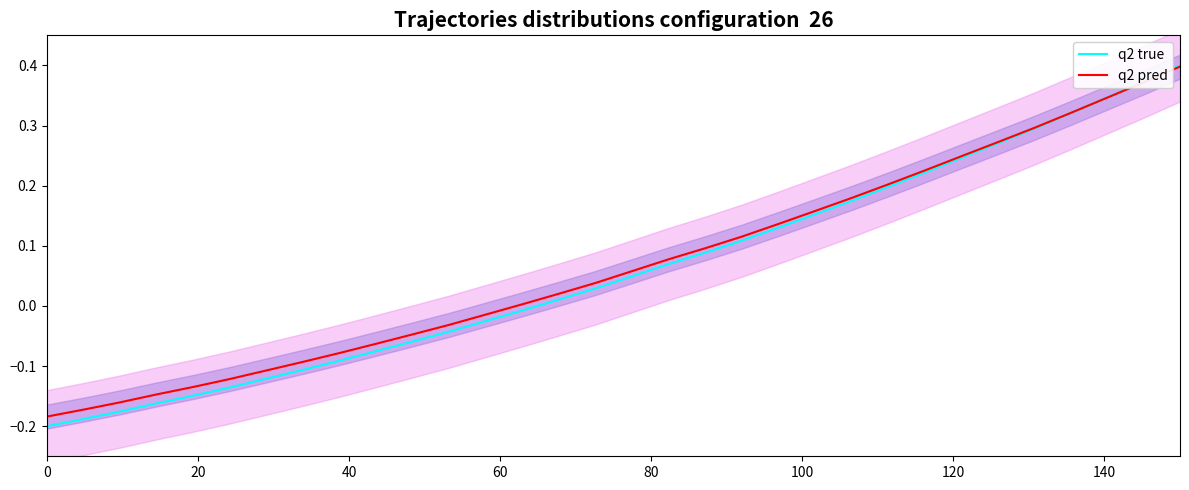

Which series has the largest total across all categories?

q2 pred